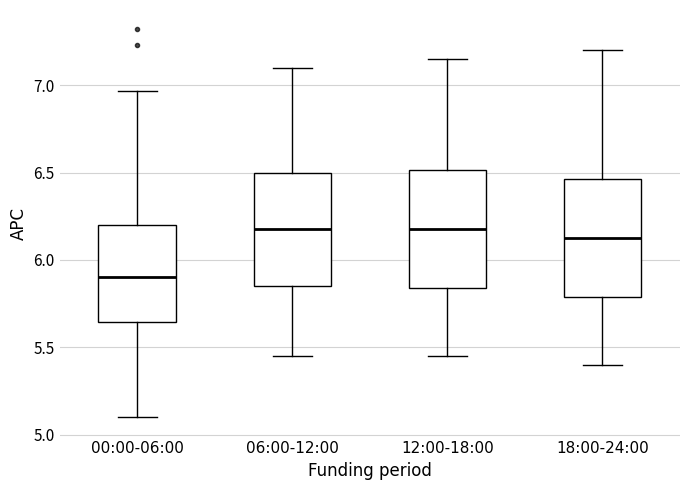

Reading left to right, transcribe this box plot: for each box, give where its median line is, the range the box spans, and where its two whiskers end, as read against the y-axis. The values are not printed on the chart, so give them approximately, as read against the axis.

00:00-06:00: median 5.90, box 5.65 to 6.20, whiskers 5.10 to 6.95
06:00-12:00: median 6.20, box 5.85 to 6.50, whiskers 5.45 to 7.10
12:00-18:00: median 6.20, box 5.85 to 6.50, whiskers 5.45 to 7.15
18:00-24:00: median 6.15, box 5.80 to 6.45, whiskers 5.40 to 7.20